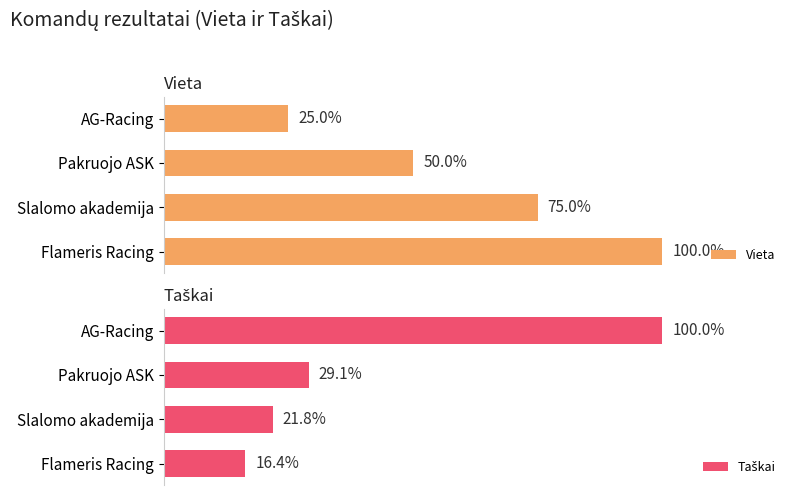

How many data points in Taškai are less than 16?

2